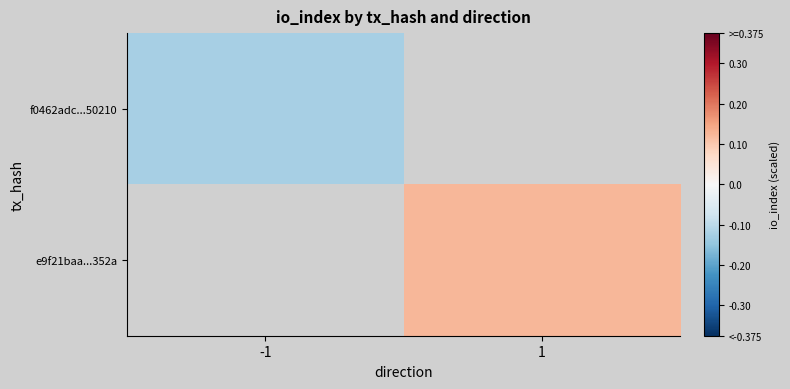

Rank the series by their average value, from lowest to highest.

f0462adc...50210, e9f21baa...352a